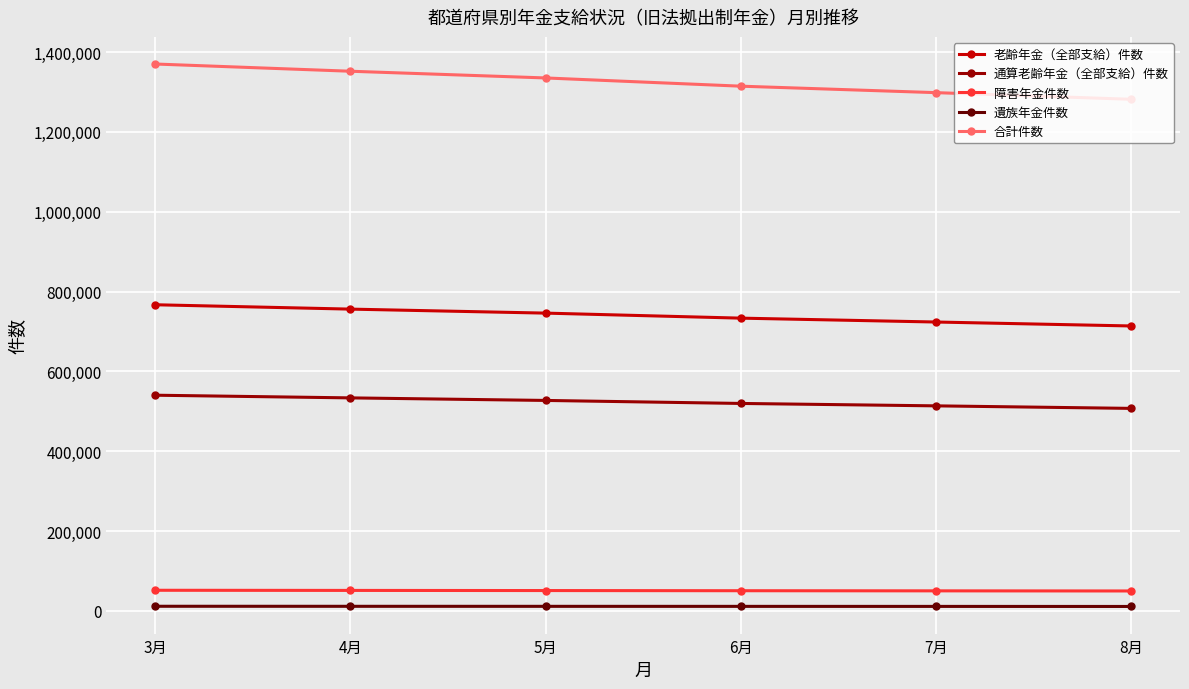

Count the 通算老齢年金（全部支給）件数 values in the range 513630 to 533610.

4